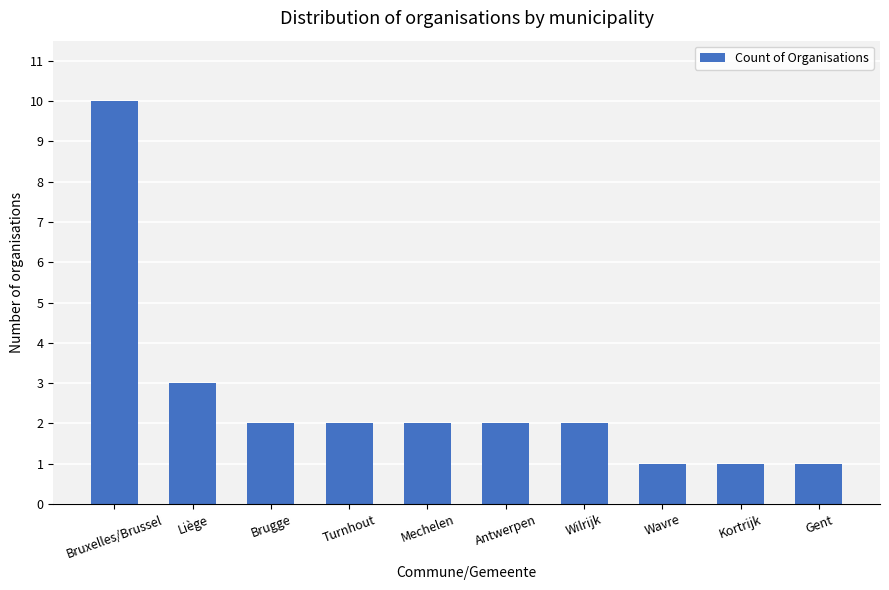

What is the label of the 1st bar from the right?

Gent